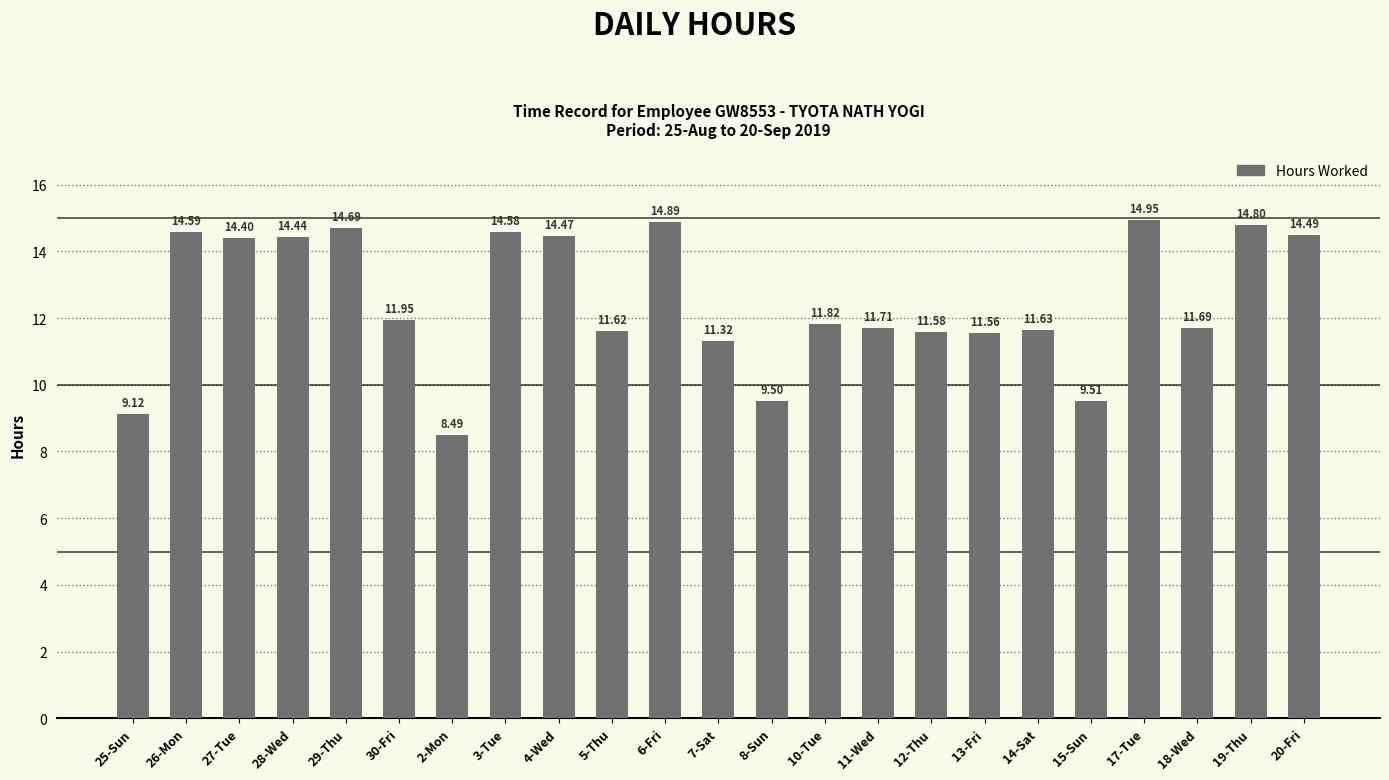

What is the difference between the second highest and minimum values?

6.4